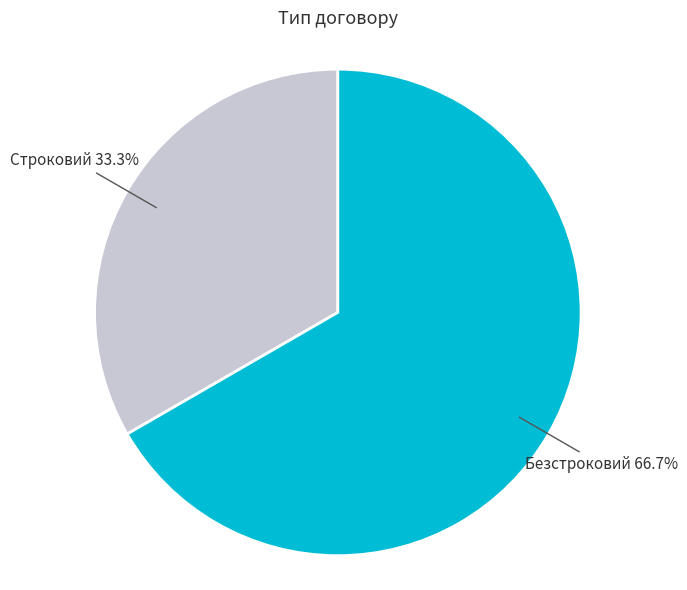

True or false: Строковий accounts for 33% of the total.

True